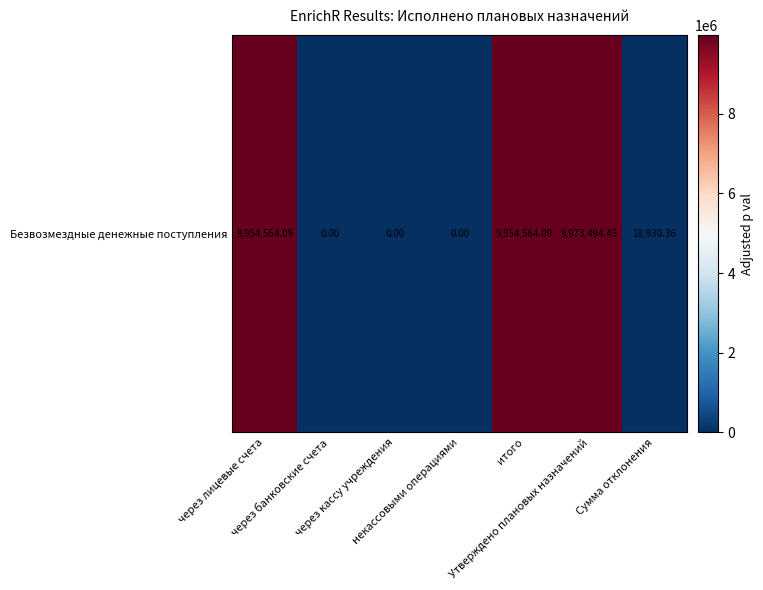

Reading left to right, extract all data points from this chart.

через лицевые счета=9954564.1	через банковские счета=0.0	через кассу учреждения=0.0	некассовыми операциями=0.0	итого=9954564.1	Утверждено плановых назначений=9973494.4	Сумма отклонения=18930.4